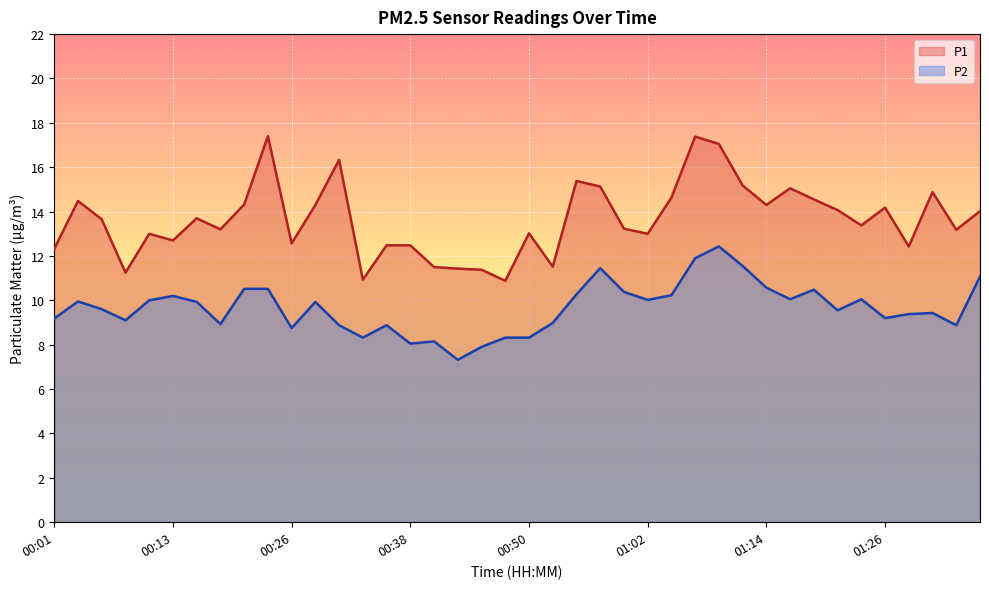

What position from the left is 00:47?

20